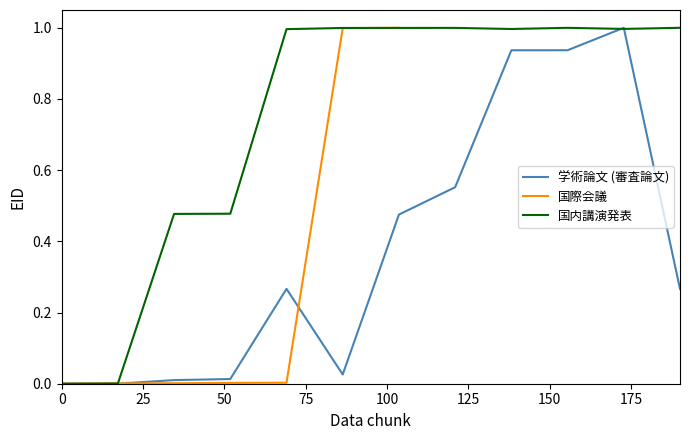

What is the average value of the 国内講演発表 series?

0.7